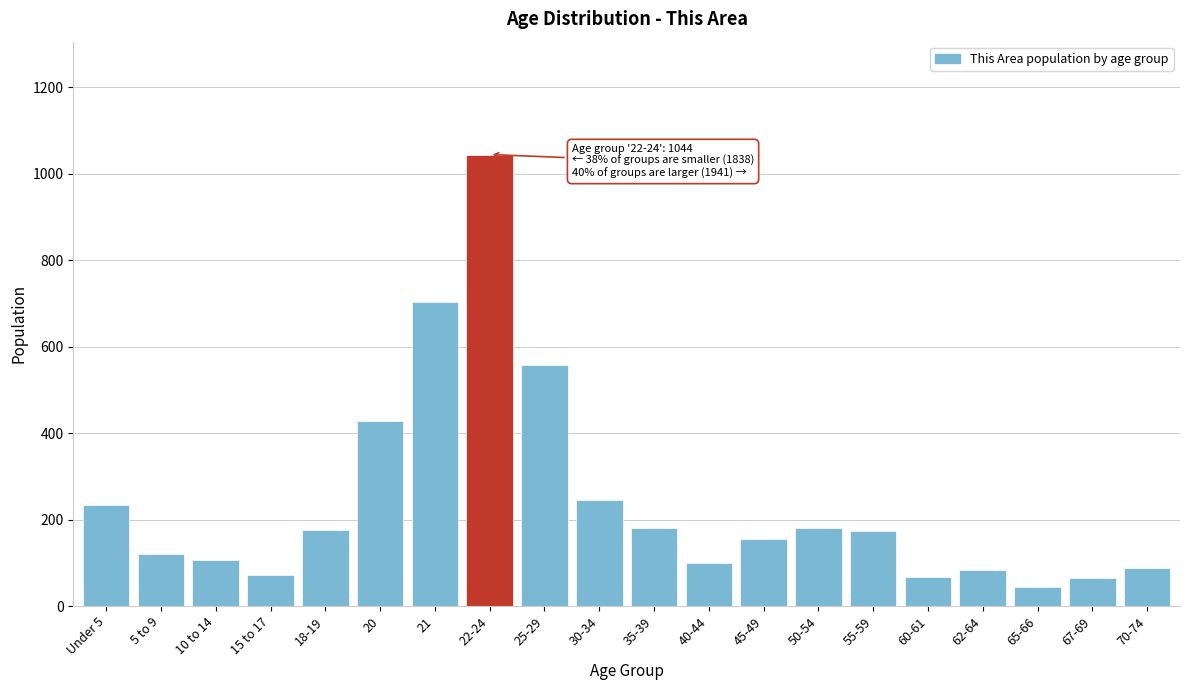

Between 35-39 and 40-44, which is larger?

35-39